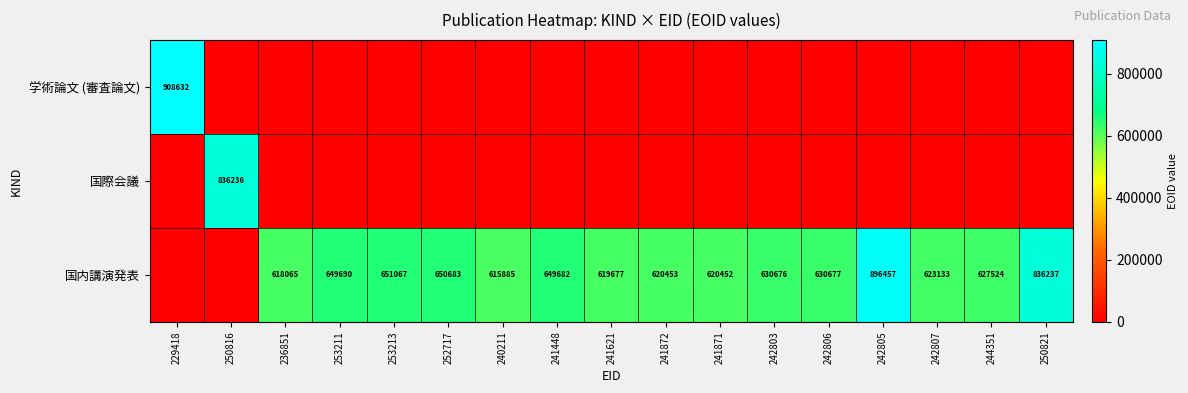

What is the sum of the 国内講演発表 values at 242807 and 252717?

1273816